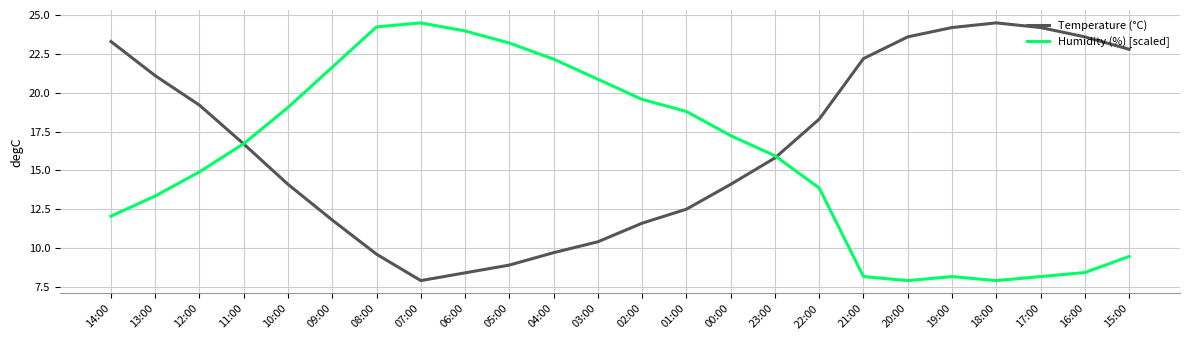

At how many categories does at least one series exceed 10?

24